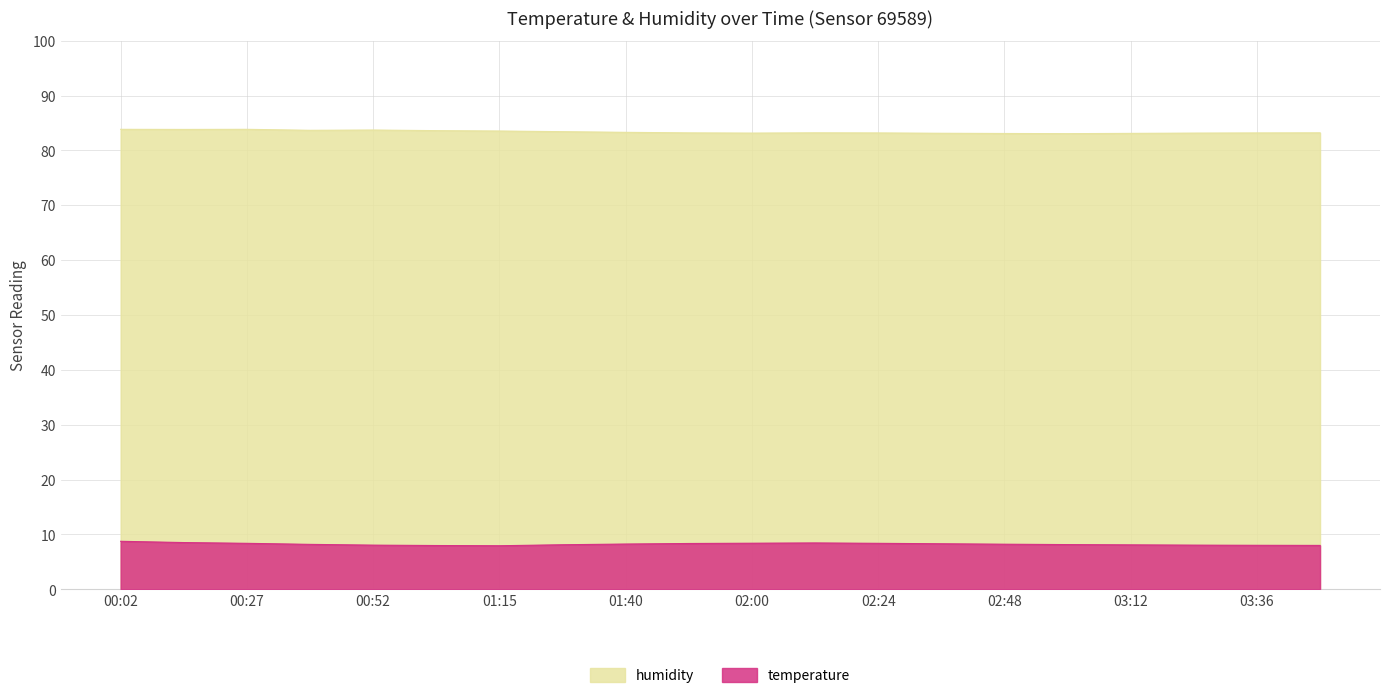

Is it true that humidity equals 122.0 at 01:48?

False